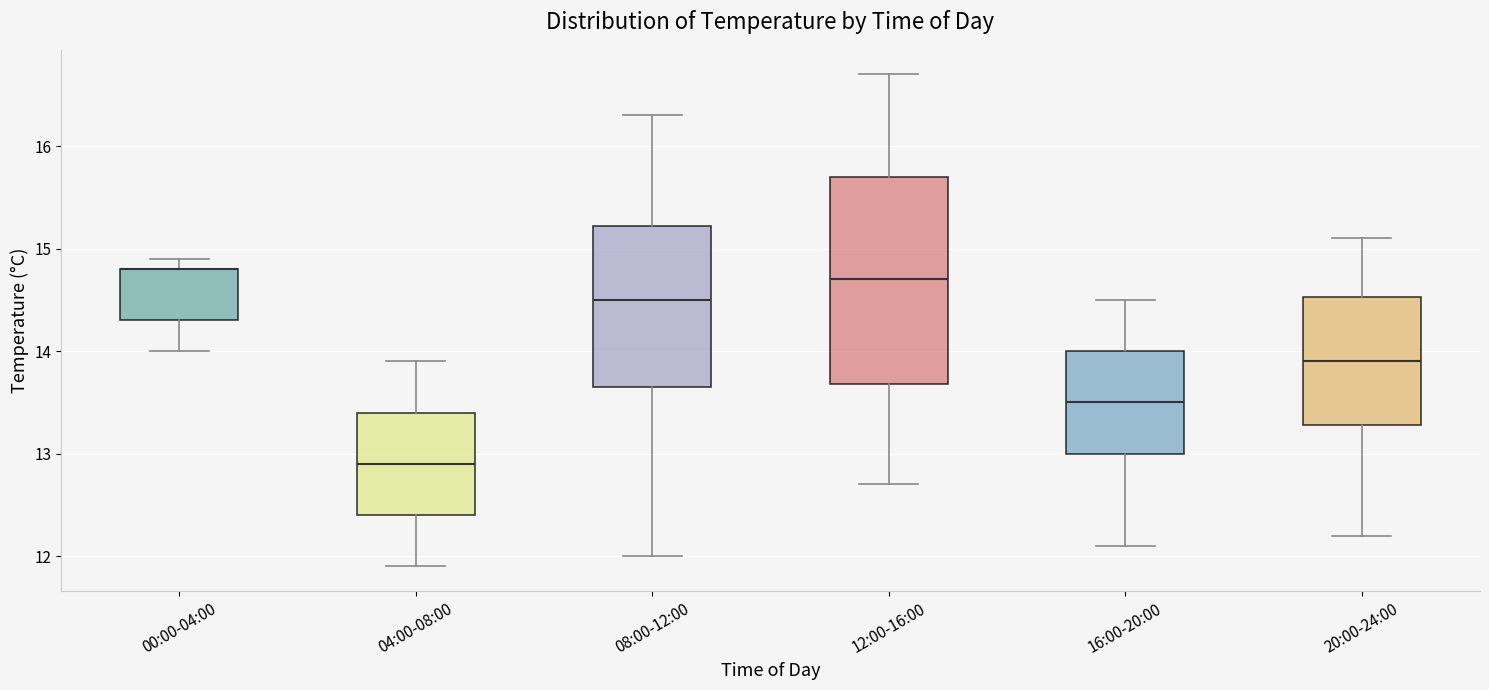

Where does the median line of the box for 04:00-08:00 sit on the y-axis? The values are not printed on the chart, so give them approximately, as read against the axis.

12.9